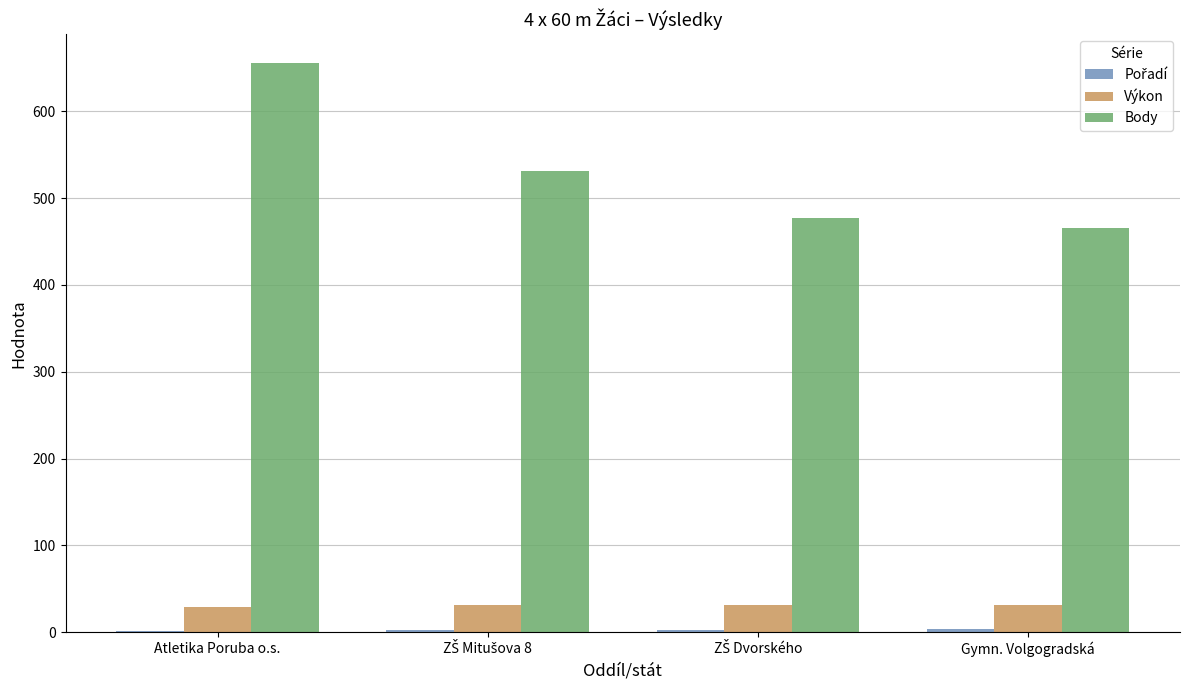

What is the maximum value shown in the chart?

656.0